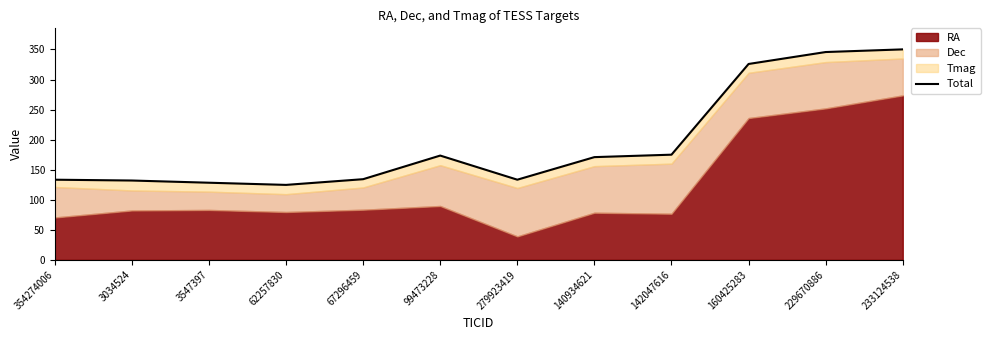

What is the change in value from 3547397 to 229670886?

+217.4